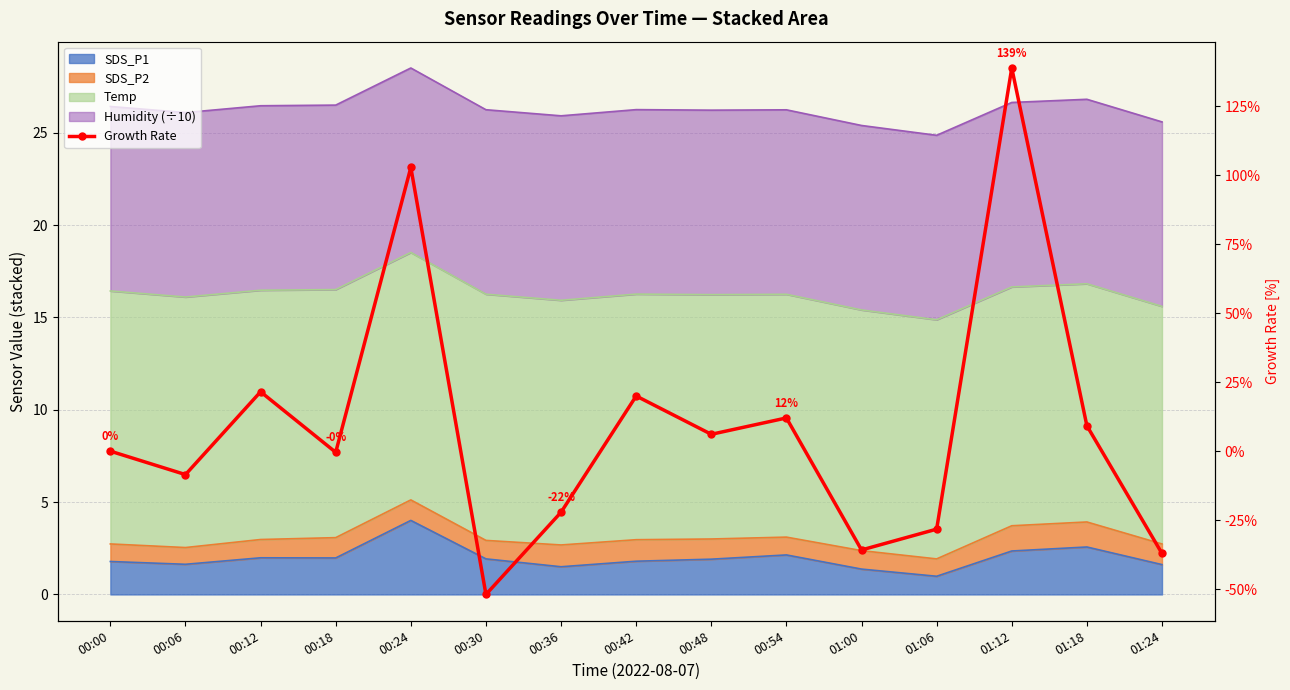

How many positive values are there?

7